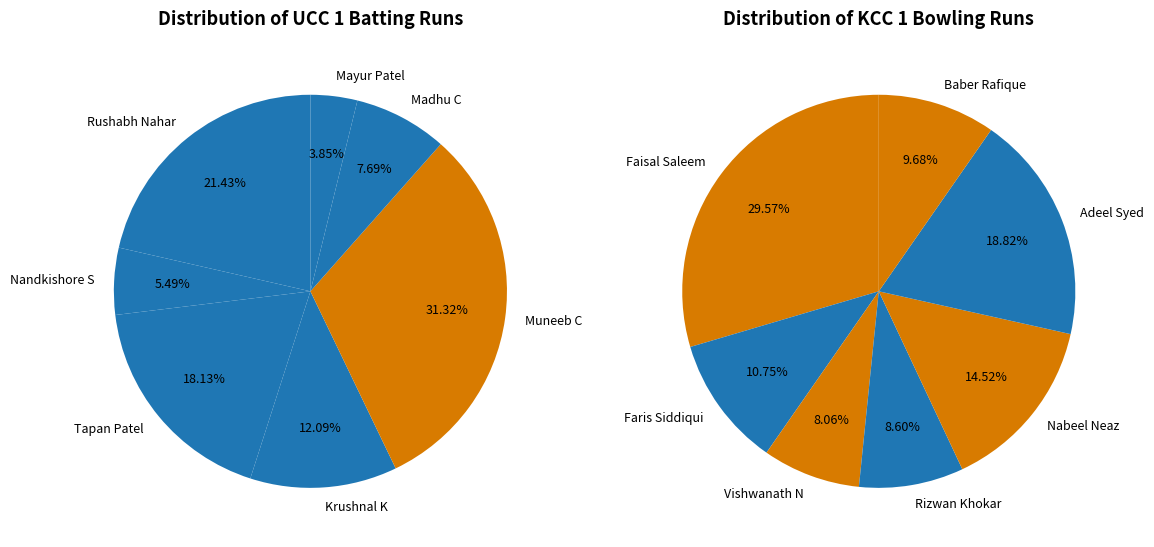

What is the difference between the highest and lowest values at 5?

21